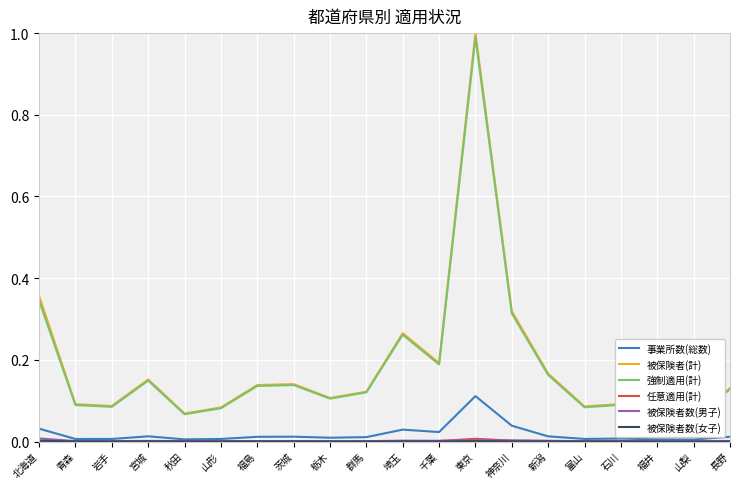

Reading right to left, list all the values displayed in this chart.

事業所数(総数): 0.0	0.0	0.0	0.0	0.0	0.0	0.0	0.1	0.0	0.0	0.0	0.0	0.0	0.0	0.0	0.0	0.0	0.0	0.0	0.0
被保険者(計): 0.1	0.1	0.1	0.1	0.1	0.2	0.3	1.0	0.2	0.3	0.1	0.1	0.1	0.1	0.1	0.1	0.2	0.1	0.1	0.4
強制適用(計): 0.1	0.0	0.1	0.1	0.1	0.2	0.3	1.0	0.2	0.3	0.1	0.1	0.1	0.1	0.1	0.1	0.1	0.1	0.1	0.3
任意適用(計): 0.0	0.0	0.0	0.0	0.0	0.0	0.0	0.0	0.0	0.0	0.0	0.0	0.0	0.0	0.0	0.0	0.0	0.0	0.0	0.0
被保険者数(男子): 0.0	0.0	0.0	0.0	0.0	0.0	0.0	0.0	0.0	0.0	0.0	0.0	0.0	0.0	0.0	0.0	0.0	0.0	0.0	0.0
被保険者数(女子): 0.0	0.0	0.0	0.0	0.0	0.0	0.0	0.0	0.0	0.0	0.0	0.0	0.0	0.0	0.0	0.0	0.0	0.0	0.0	0.0